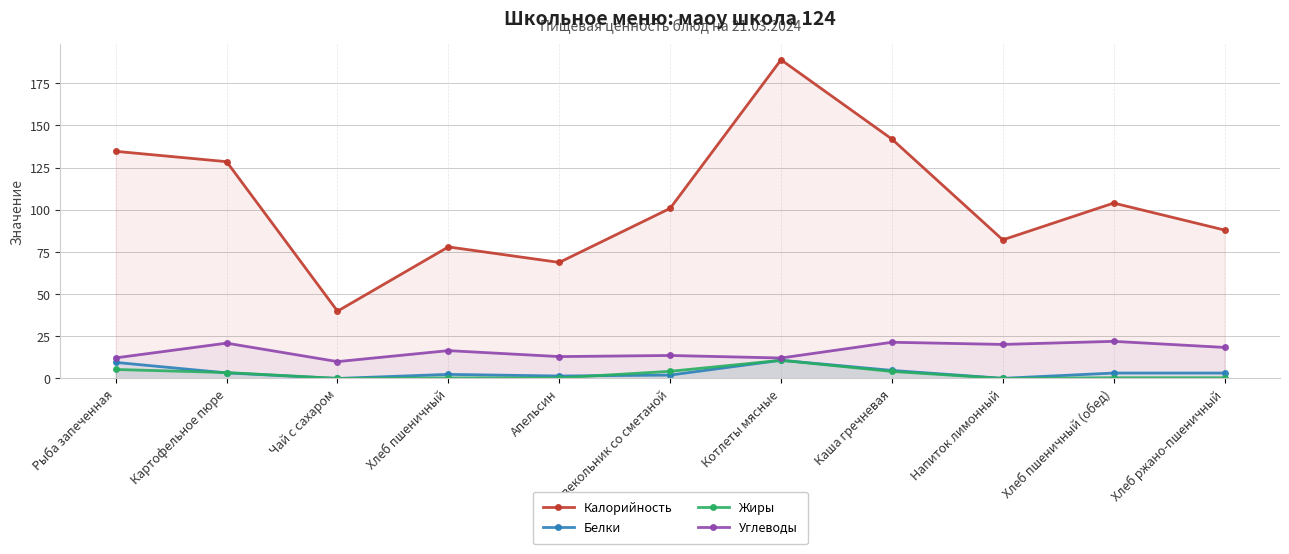

Which series has the largest total across all categories?

Калорийность